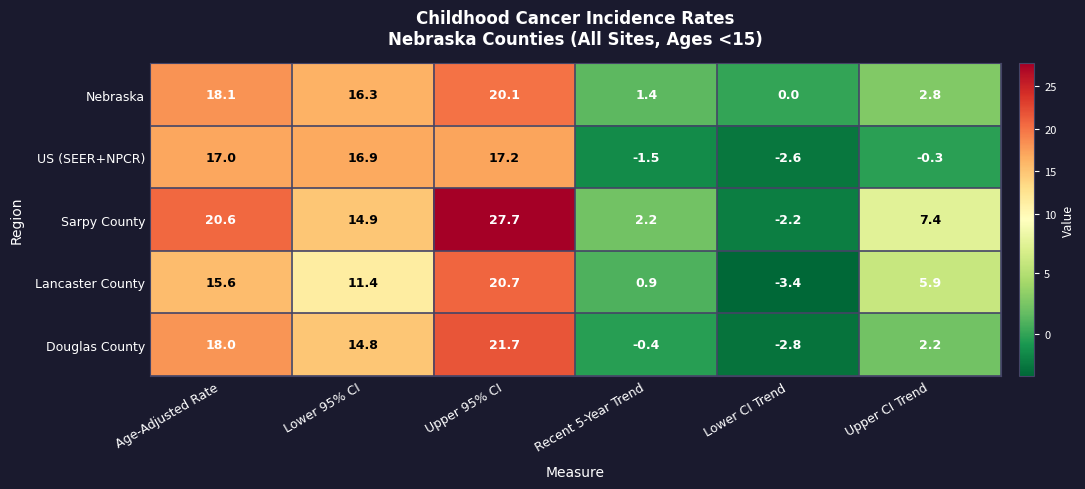

How many values in the Douglas County series exceed 14?

3